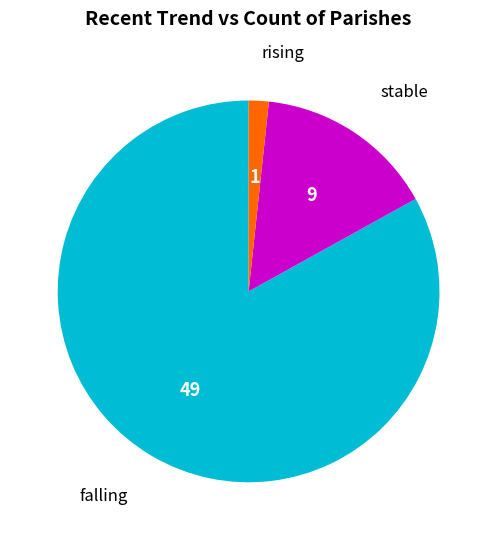

Is the sum of stable and rising greater than half?

No